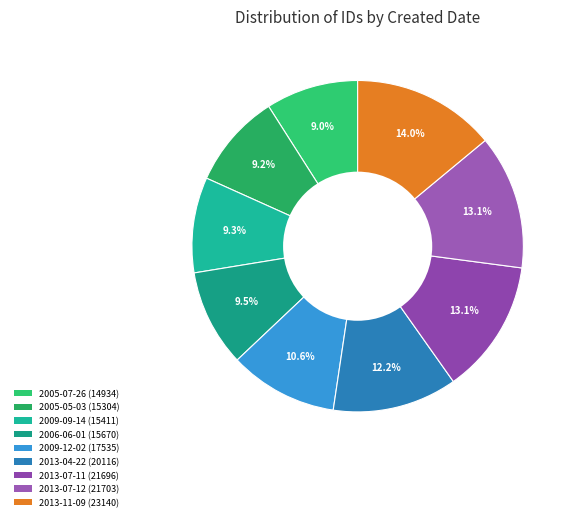

Is there a majority slice in this chart?

No